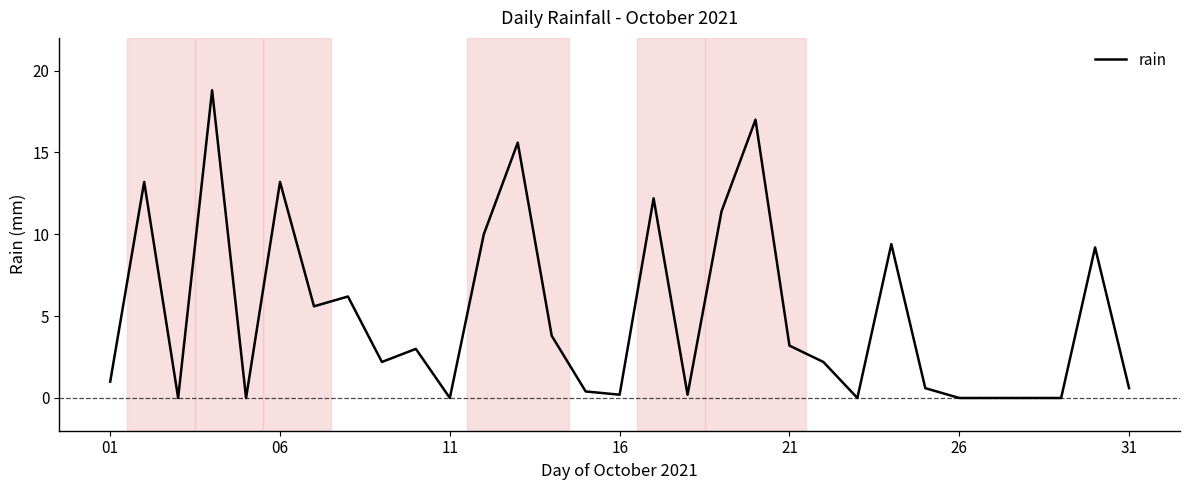

What is the maximum value shown in the chart?

18.8